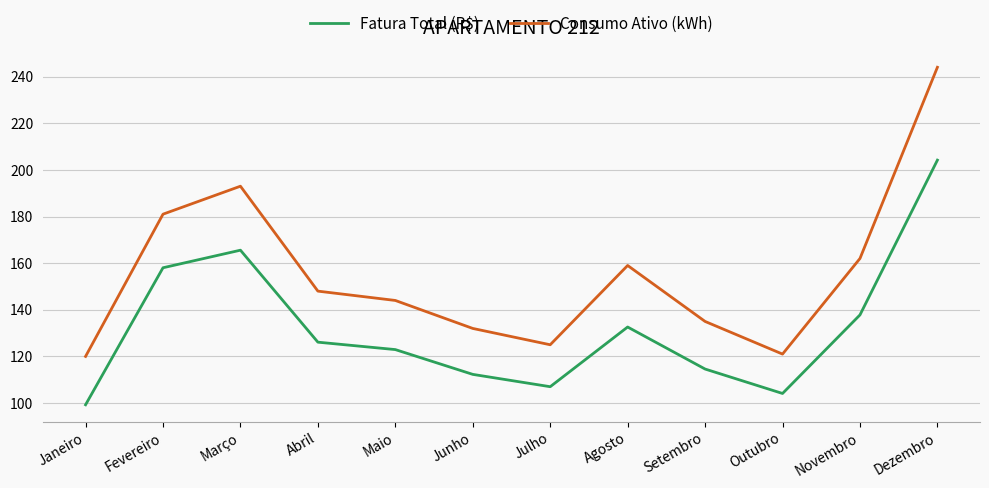

What is the maximum value for Fatura Total (R$)?

204.2